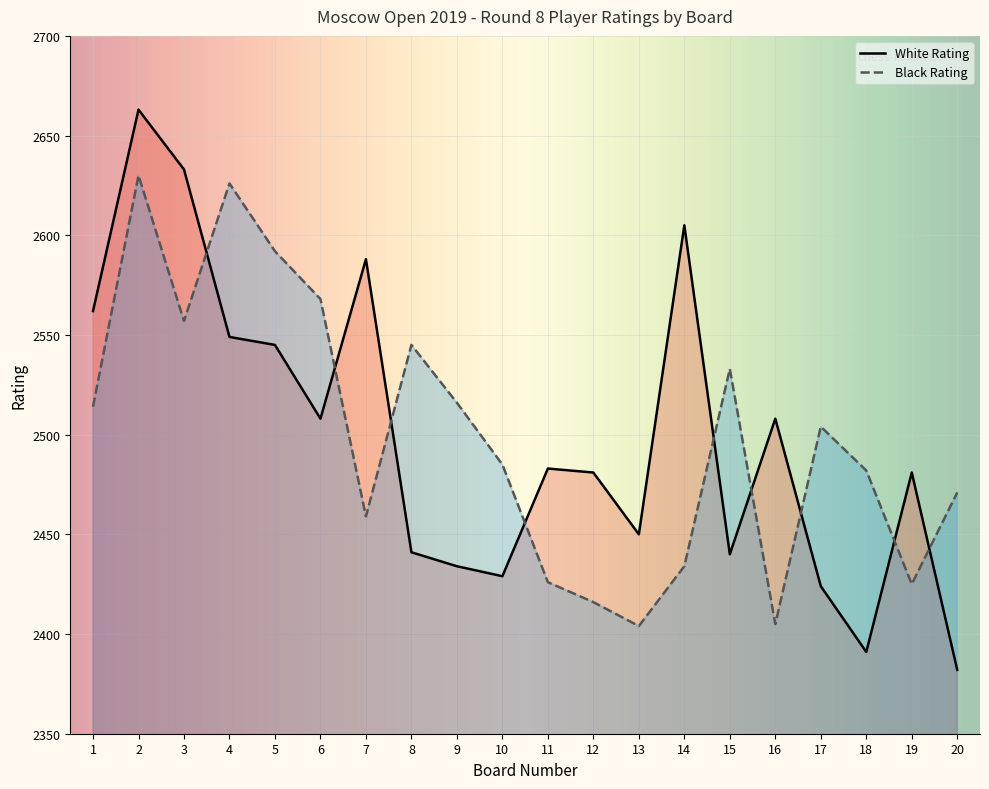

True or false: Black Rating has more than 0 interior local peaks.

True